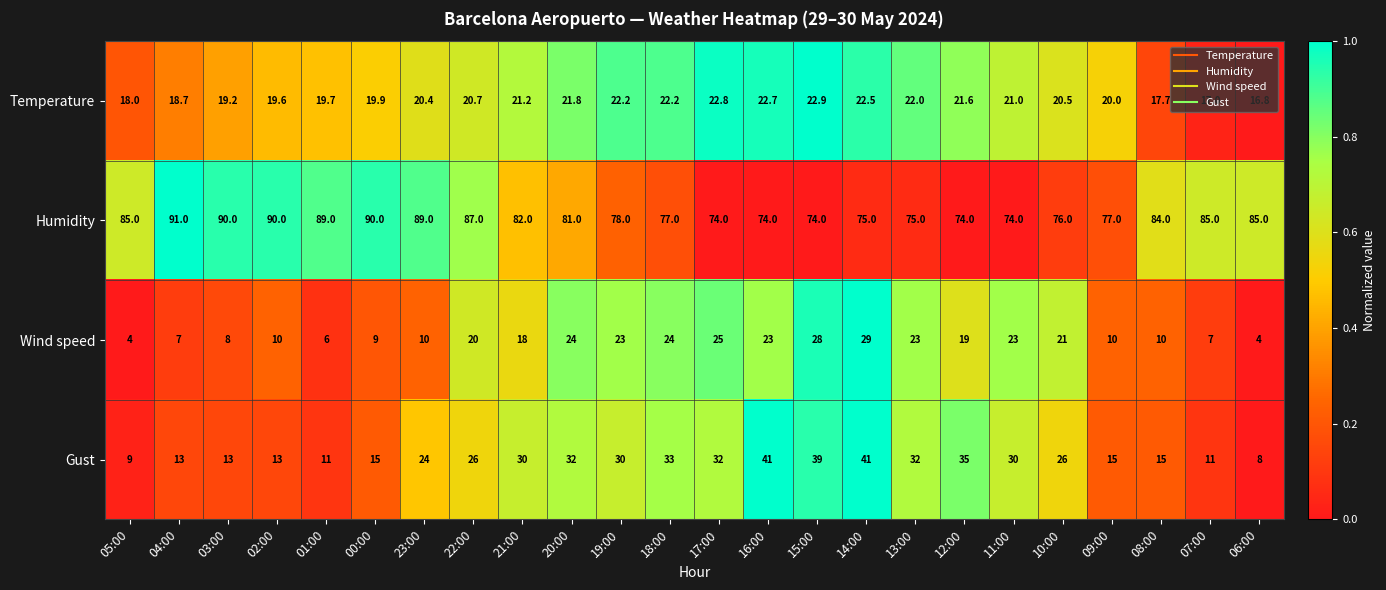

What is the average value of the Humidity series?

81.5